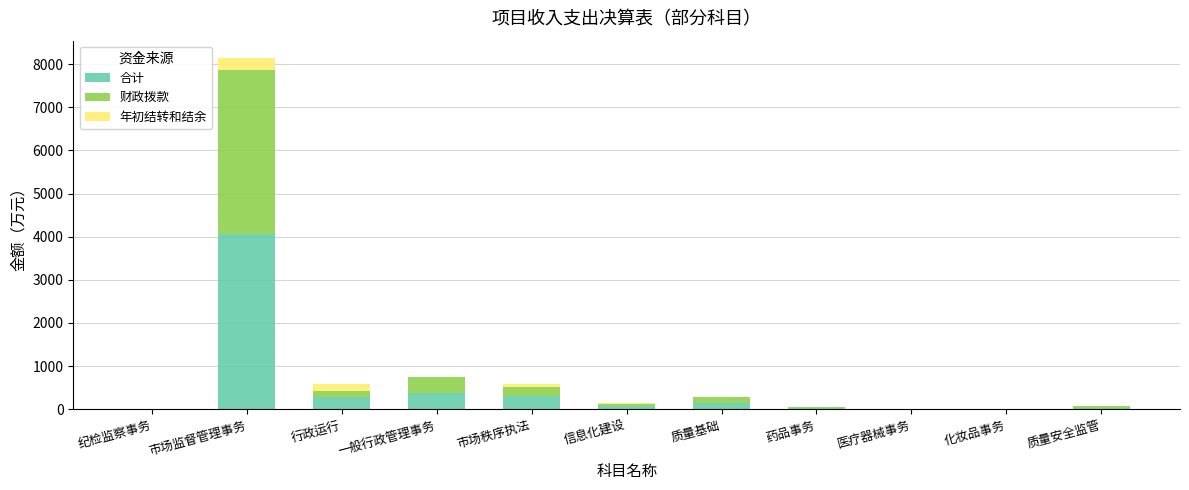

At which label does 合计 reach its peak?

市场监督管理事务